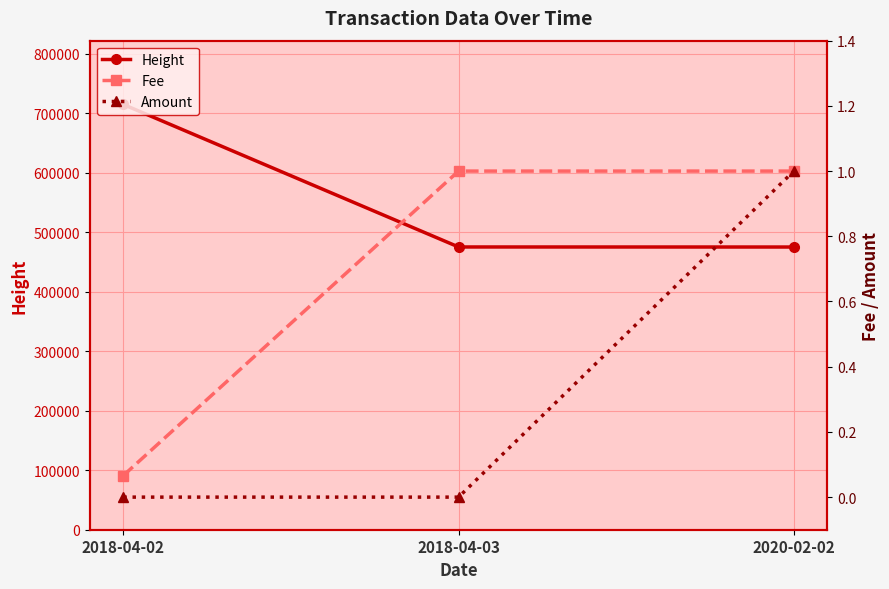

Reading right to left, list all the values displayed in this chart.

Height: 475373.0	475456.0	715112.0
Fee: 1.0	1.0	0.1
Amount: 1.0	0.0	0.0